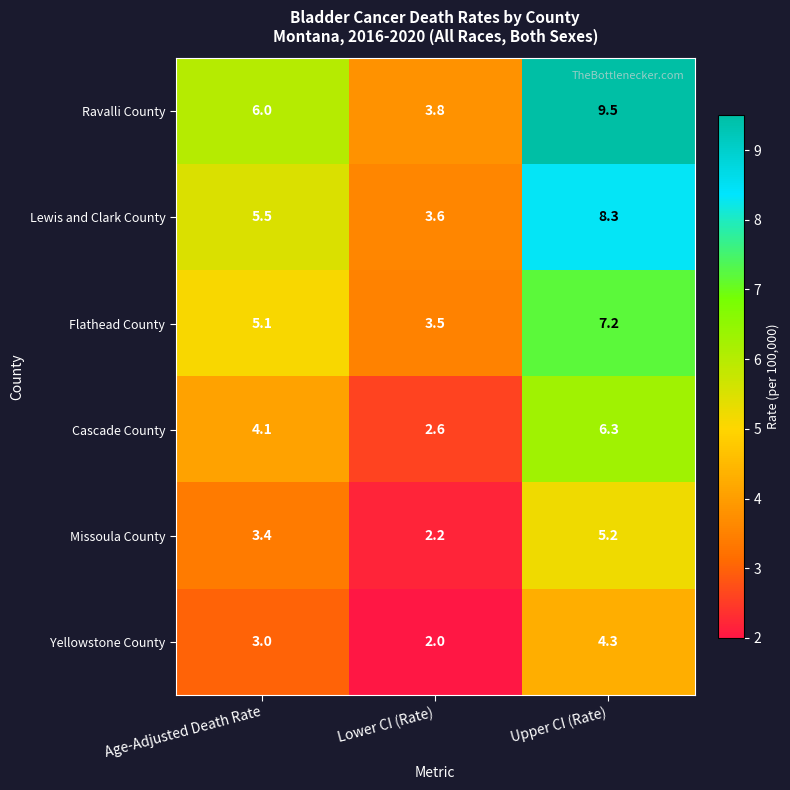

What is the total value across all series at Lower CI (Rate)?

17.7